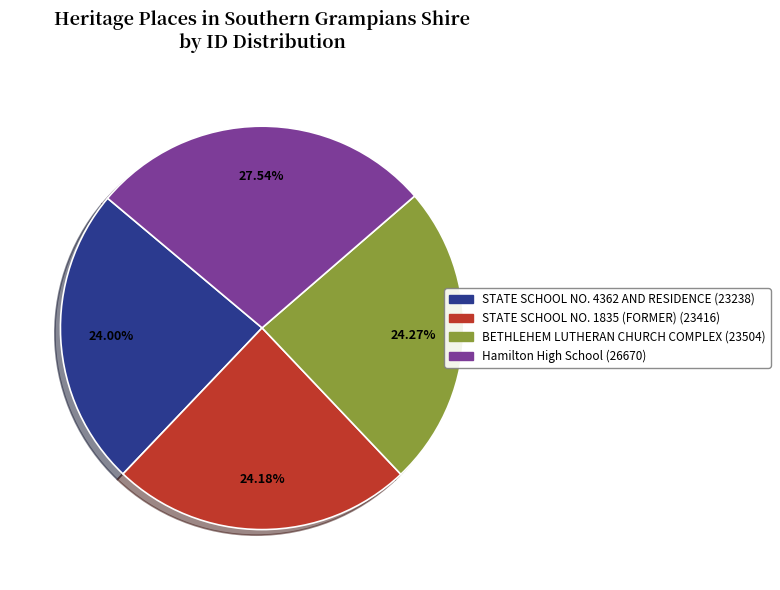

Is there any slice that represents more than half of the pie?

No